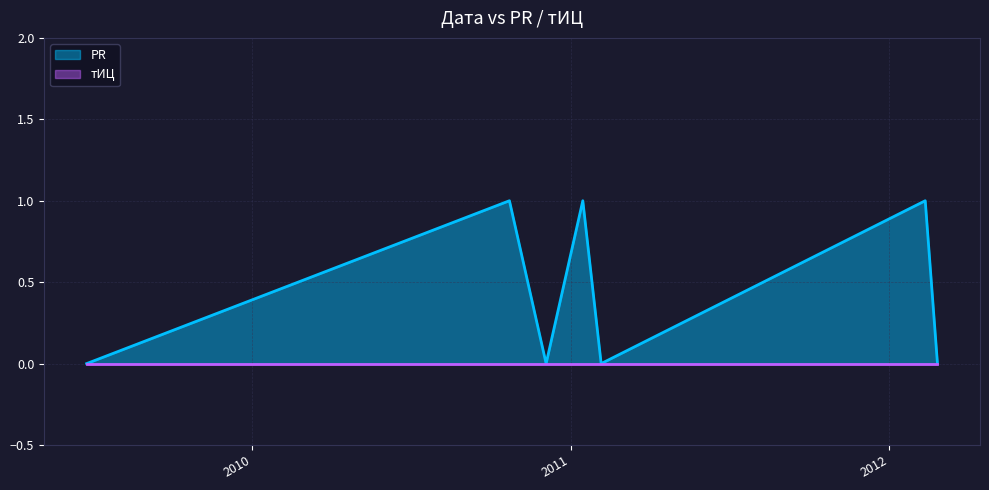

At which category does the data reach its first local valley?

2010-12-04